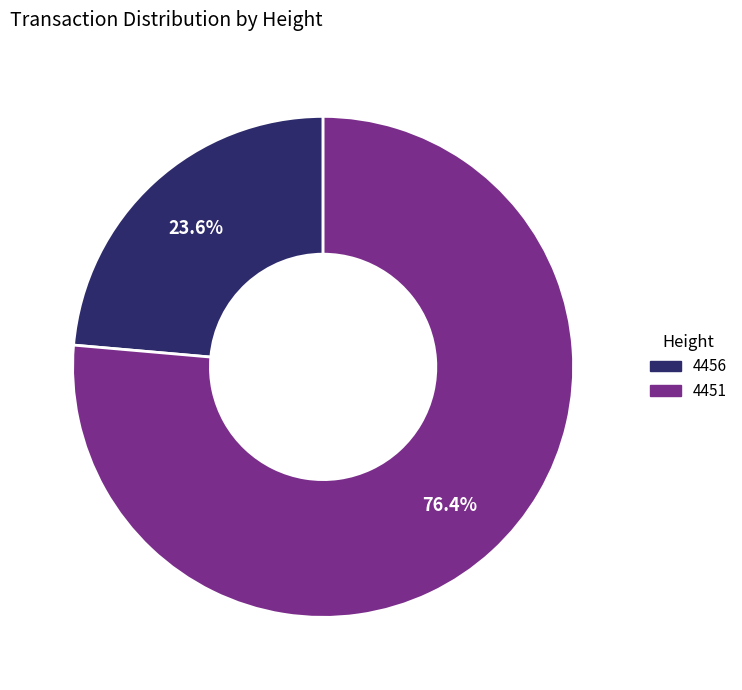

Between 4456 and 4451, which is larger?

4451